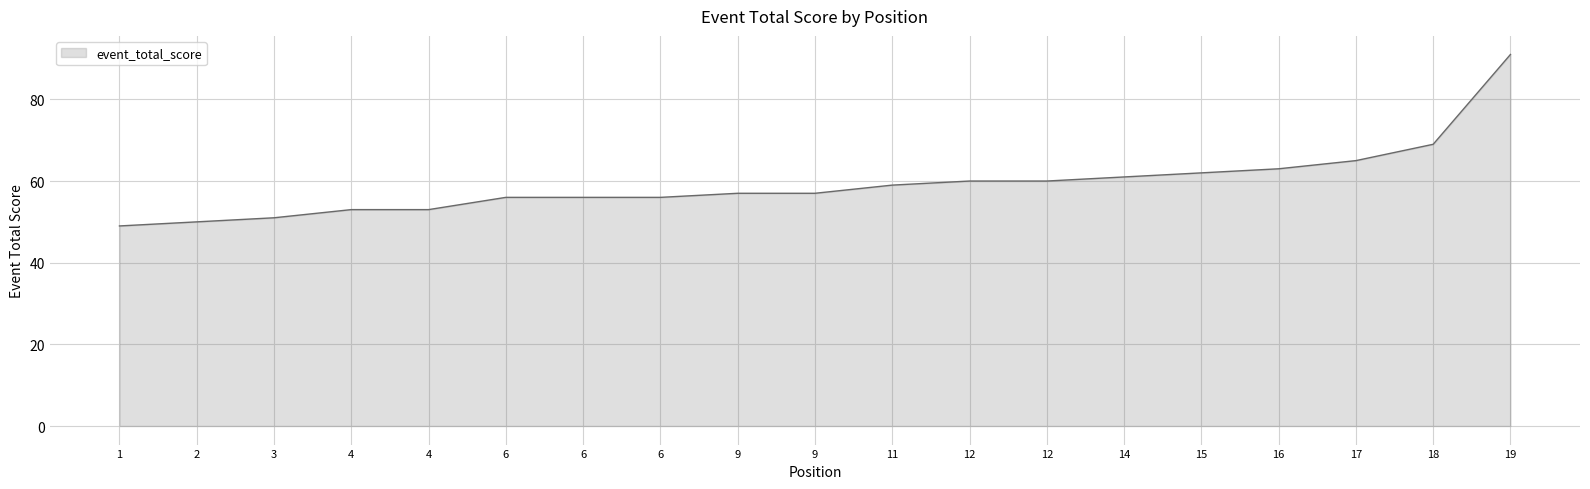

What is the change in value from 2 to 15?

+12